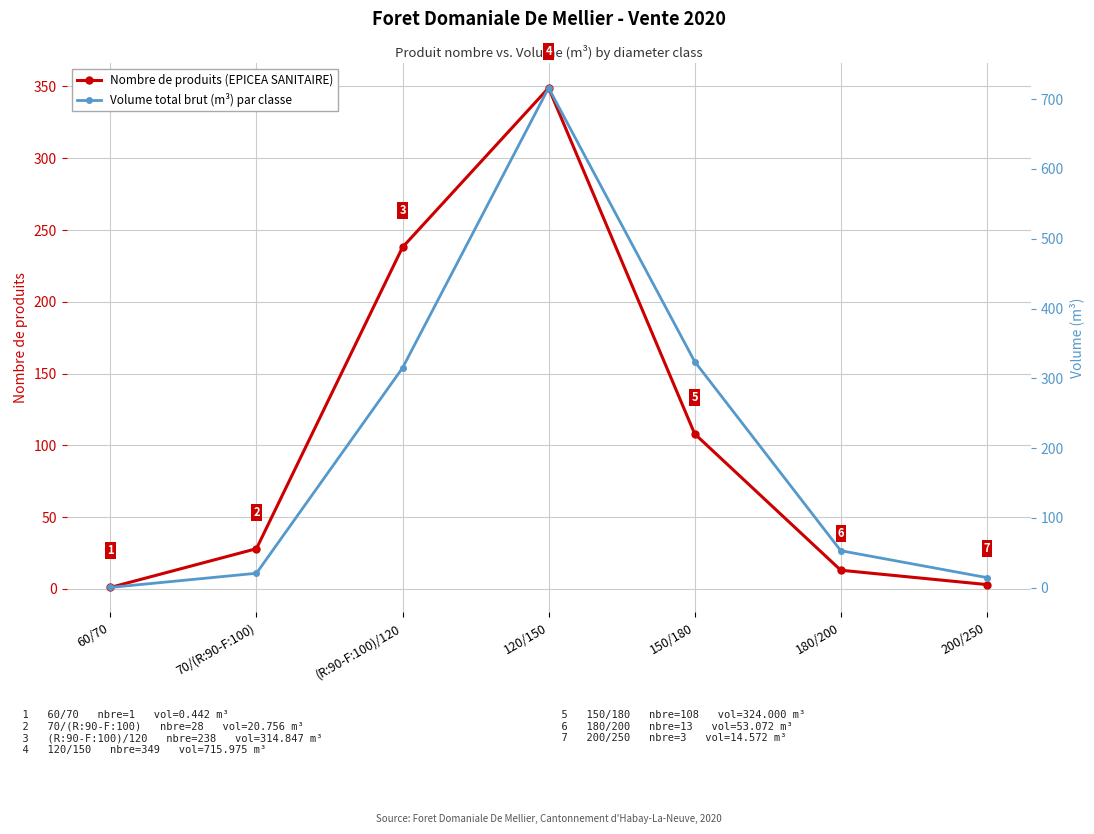

Is it true that Nombre de produits (EPICEA SANITAIRE) equals 349.0 at 120/150?

True